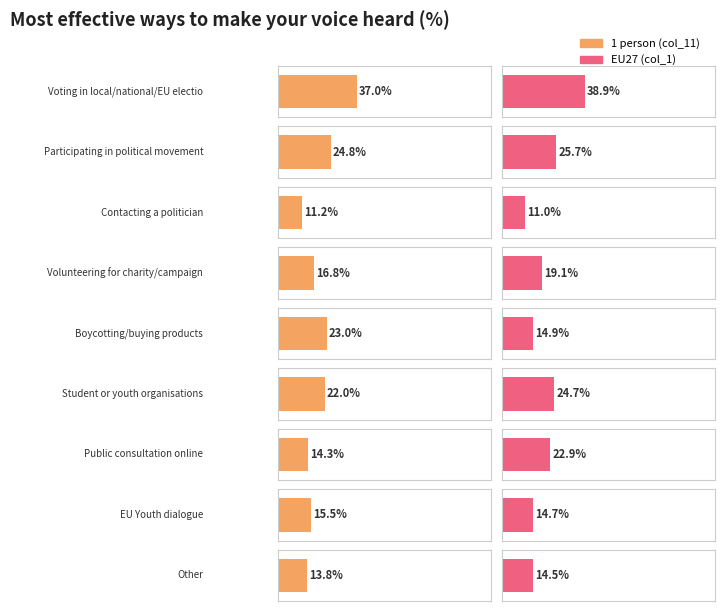

At how many categories does at least one series exceed 37?

1